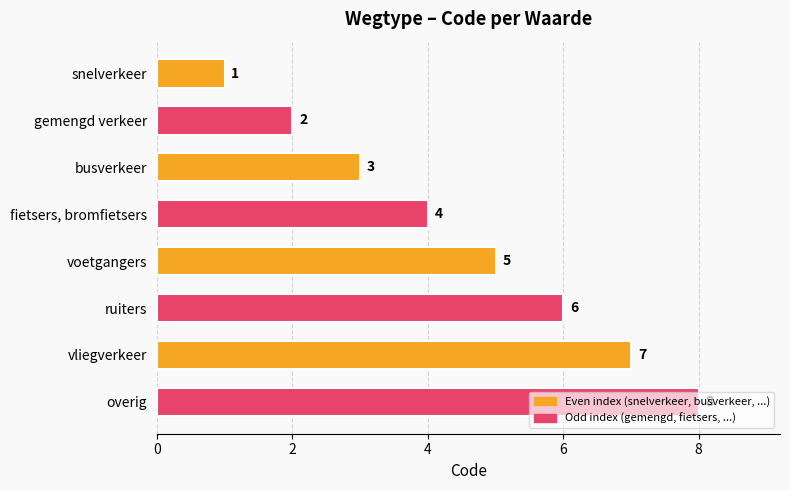

What is the difference between the maximum and minimum values?

7